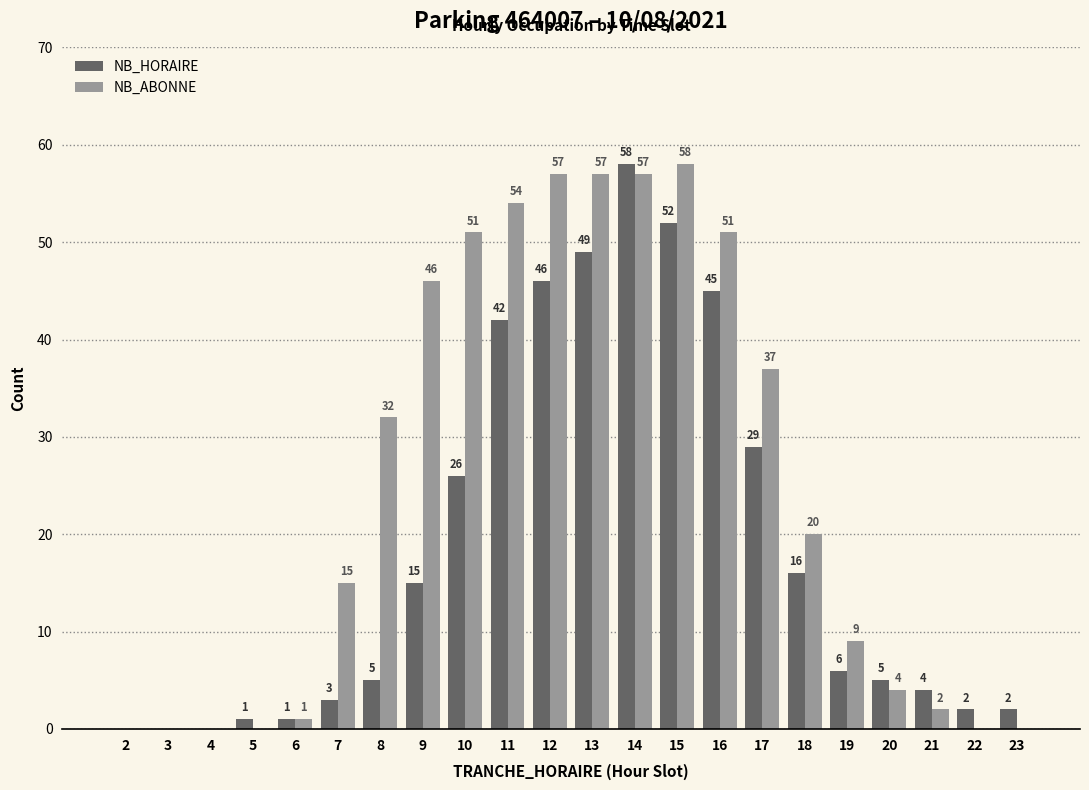

What is the sum of all NB_HORAIRE values?

407